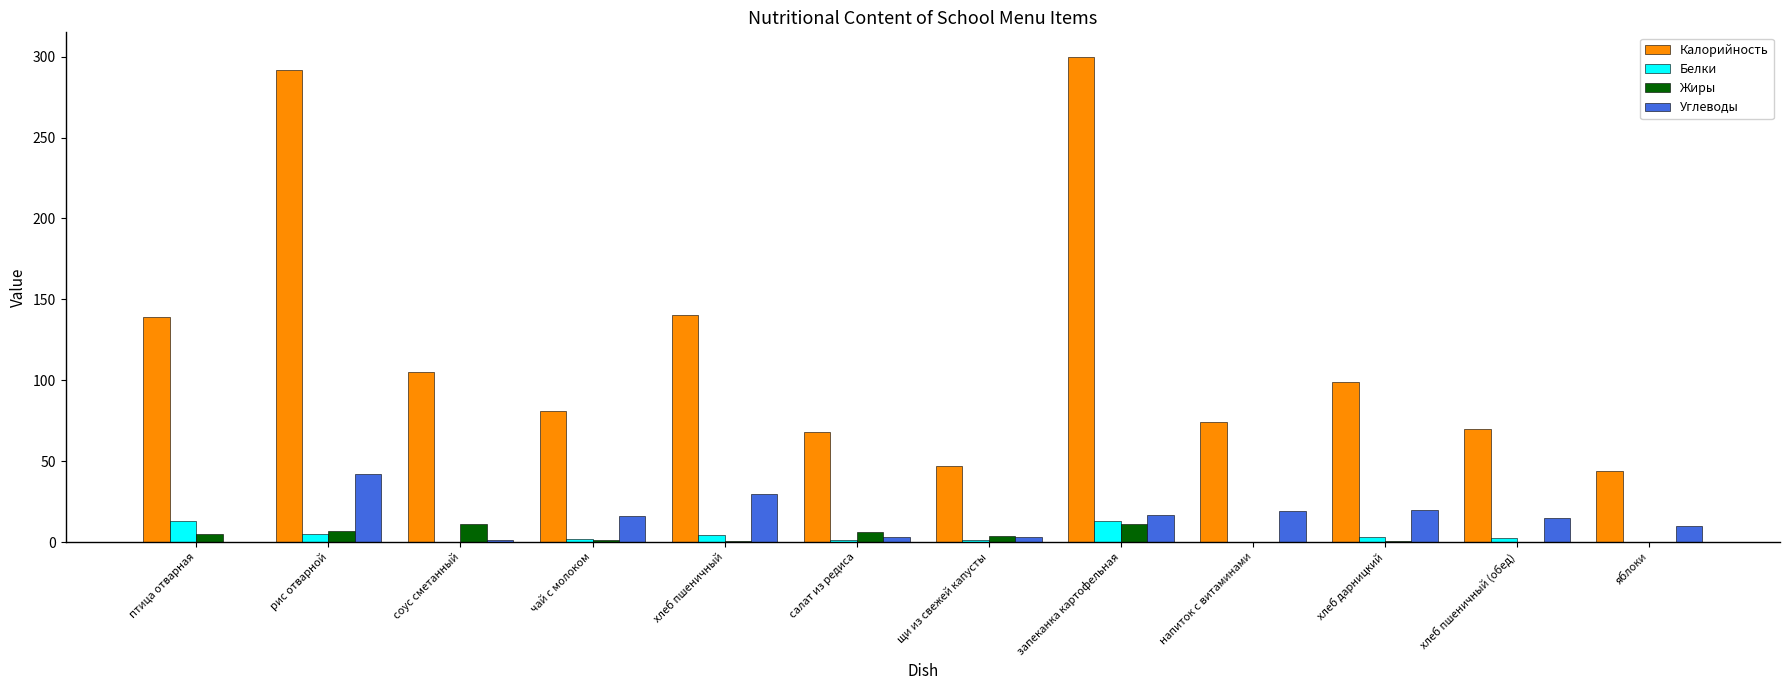

How many distinct data groups are displayed?

4